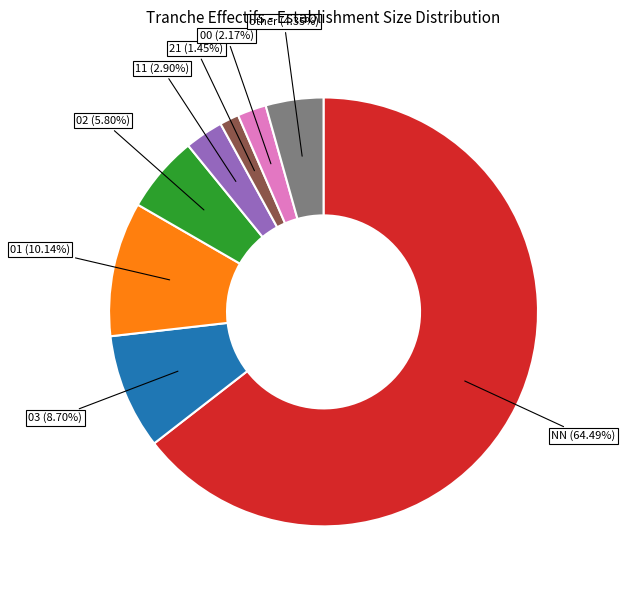

Is there a majority slice in this chart?

Yes